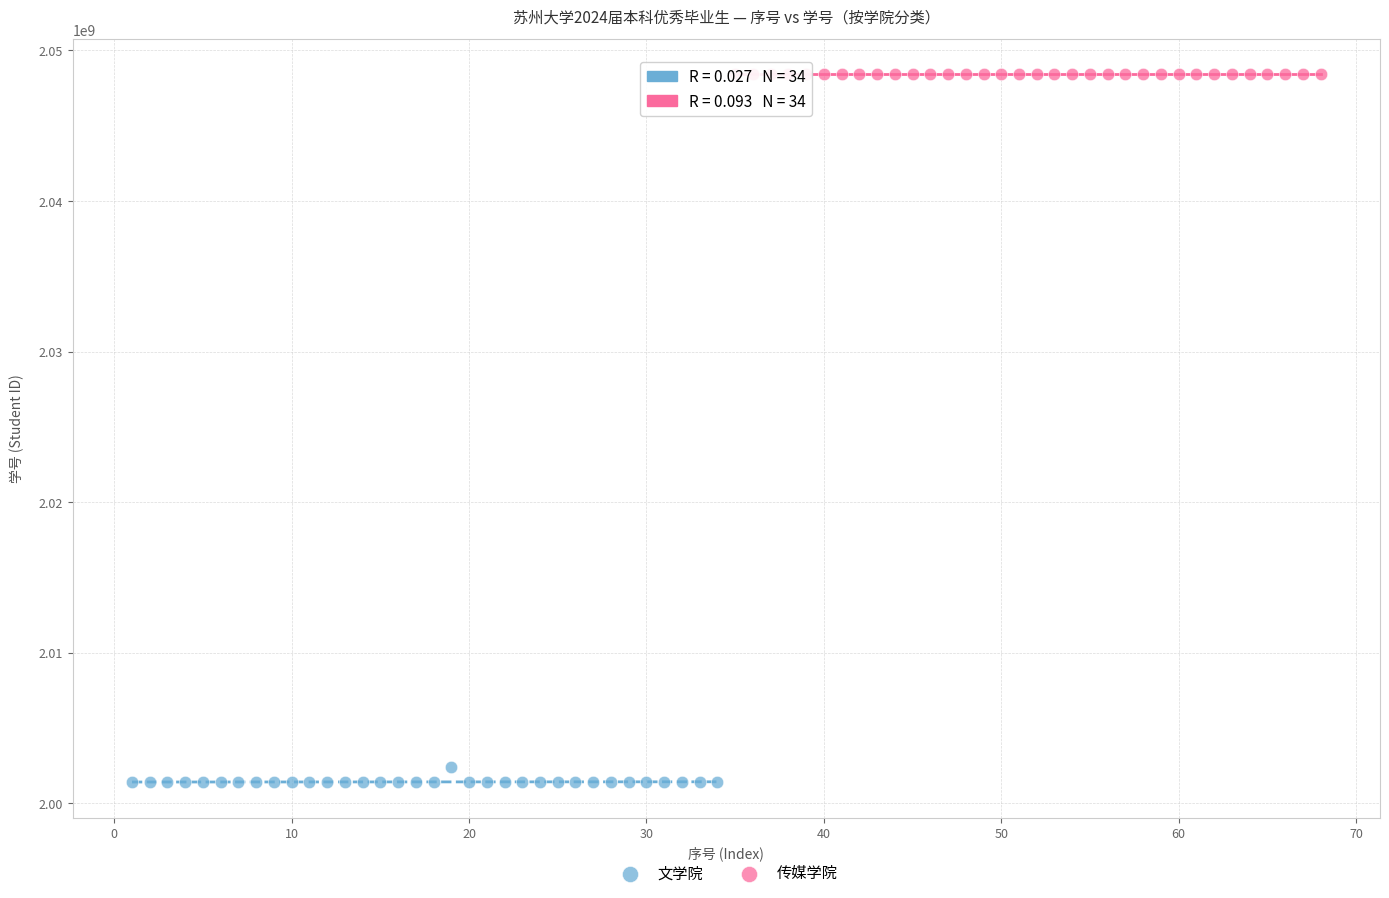

Which series reaches the minimum Y coordinate?

文学院